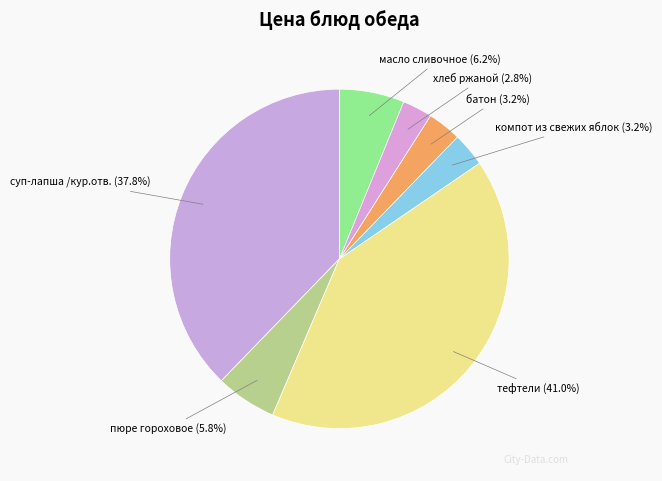

How much of the chart is everything except суп-лапша /кур.отв.?

62.2%